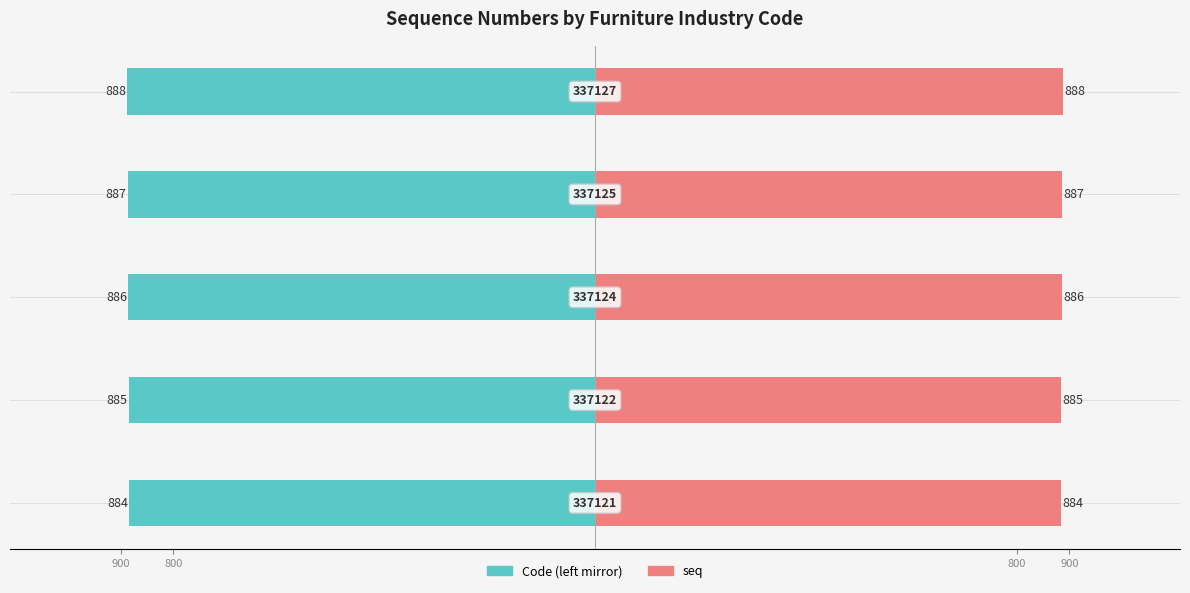

Reading left to right, what are all the values shown in this chart?

Code (left): -884	-885	-886	-887	-888
seq: 884	885	886	887	888